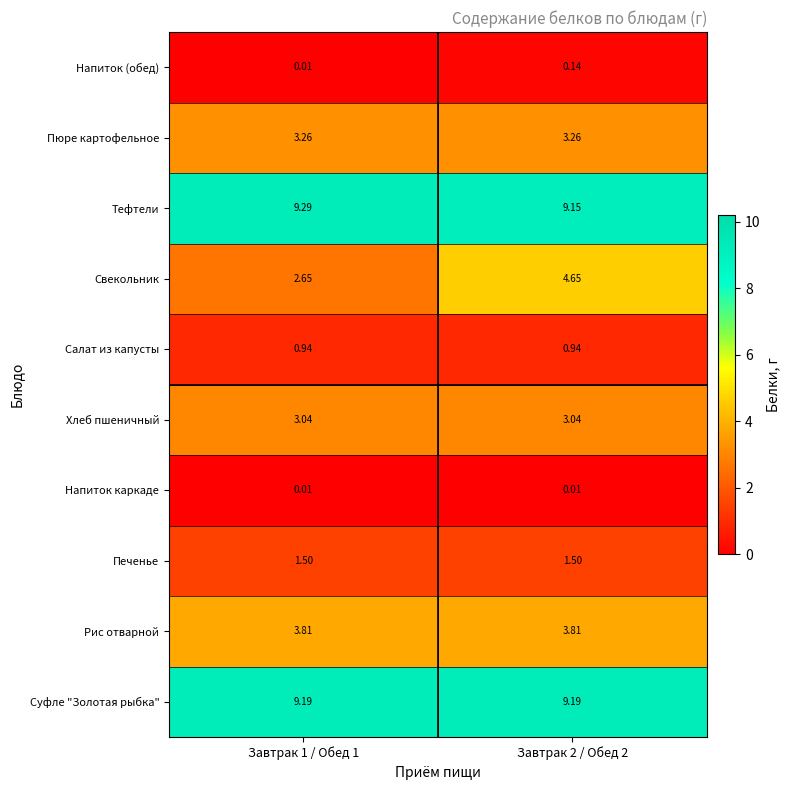

What is the total value across all series at Завтрак 2 / Обед 2?

35.7